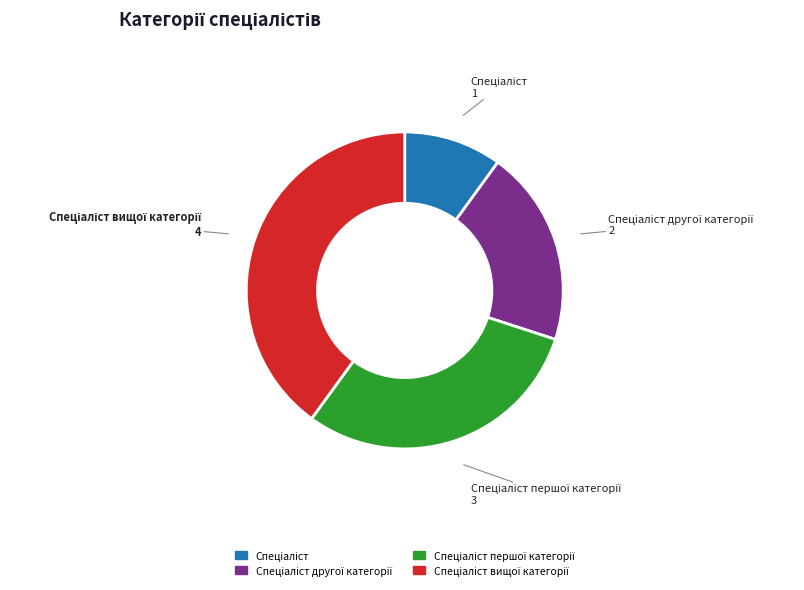

Does any single category account for the majority?

No